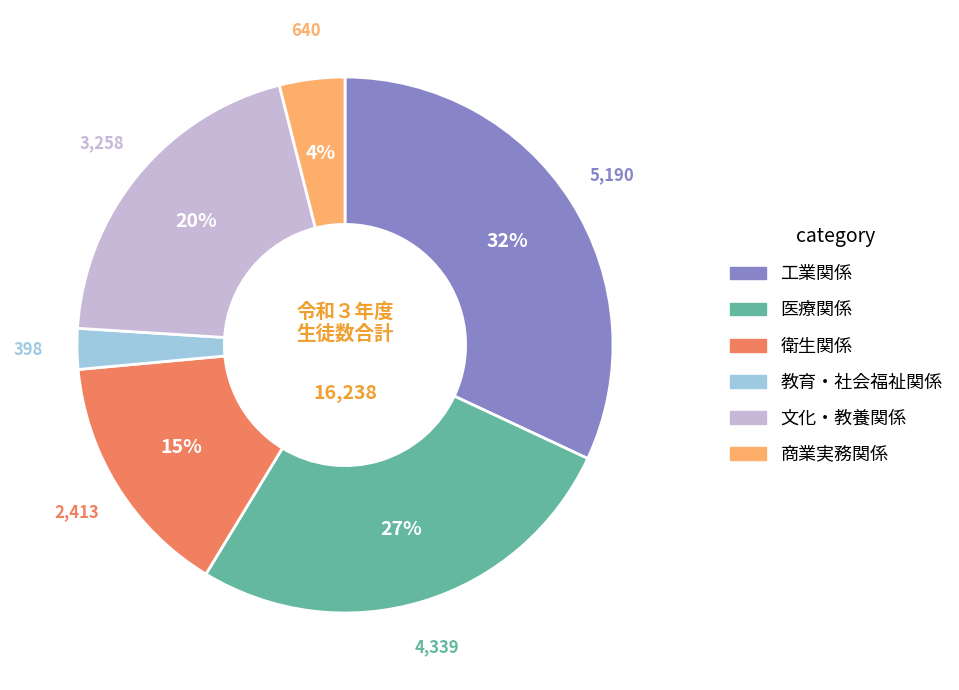

Rank the categories by value from lowest to highest.

教育・社会福祉関係, 商業実務関係, 衛生関係, 文化・教養関係, 医療関係, 工業関係